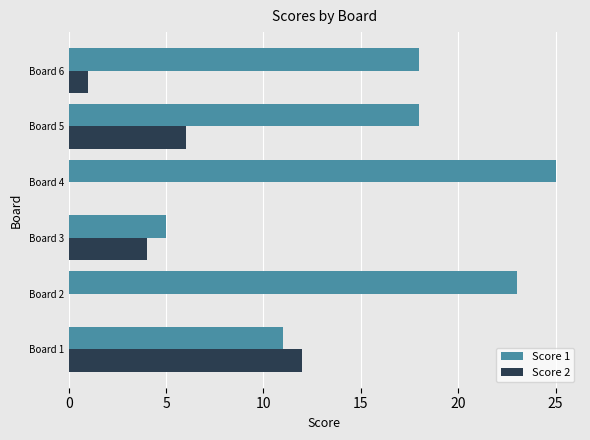

What is the sum of all Score 2 values?

23